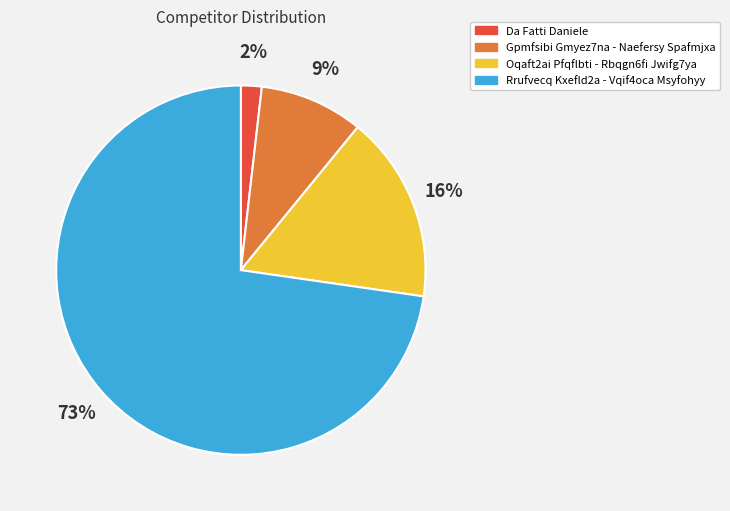

How many segments does this pie chart have?

4